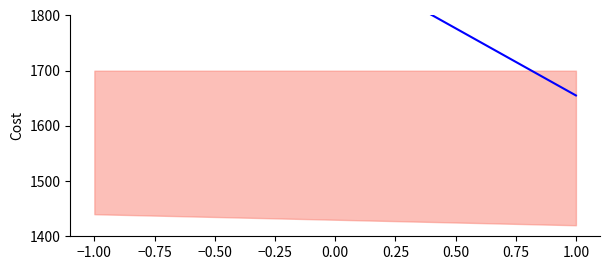

How many data points are less than 2142?

1